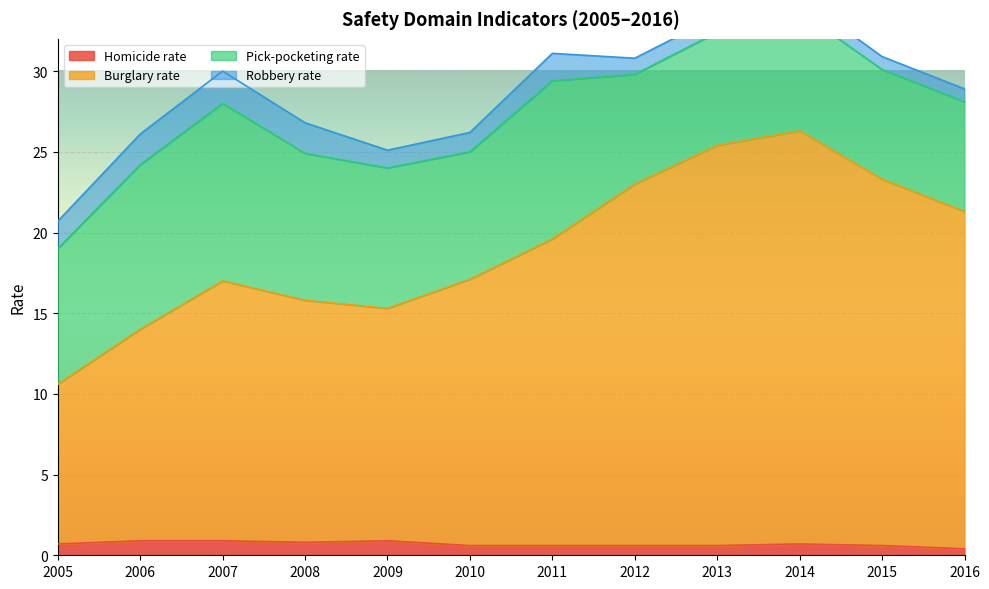

The Homicide rate series shows 0.9 at 2007. True or false?

True